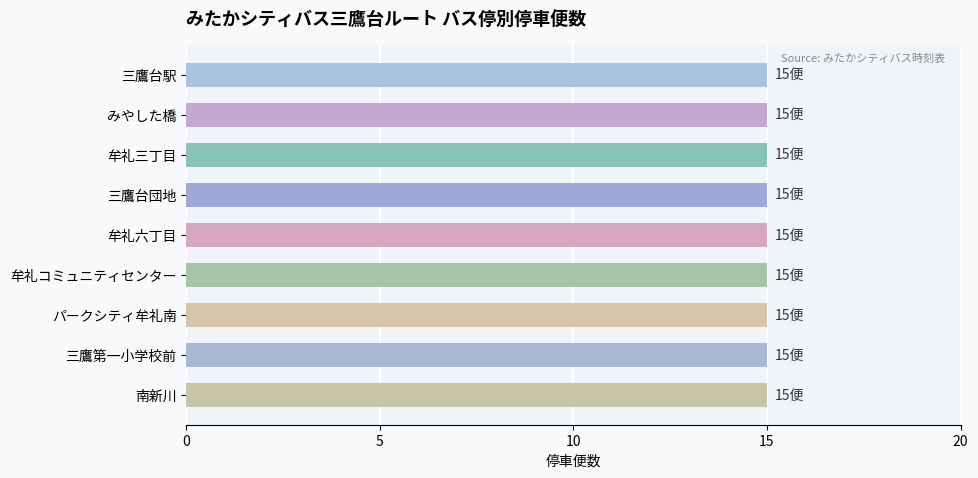

Which has a higher value, 三鷹第一小学校前 or パークシティ牟礼南?

三鷹第一小学校前